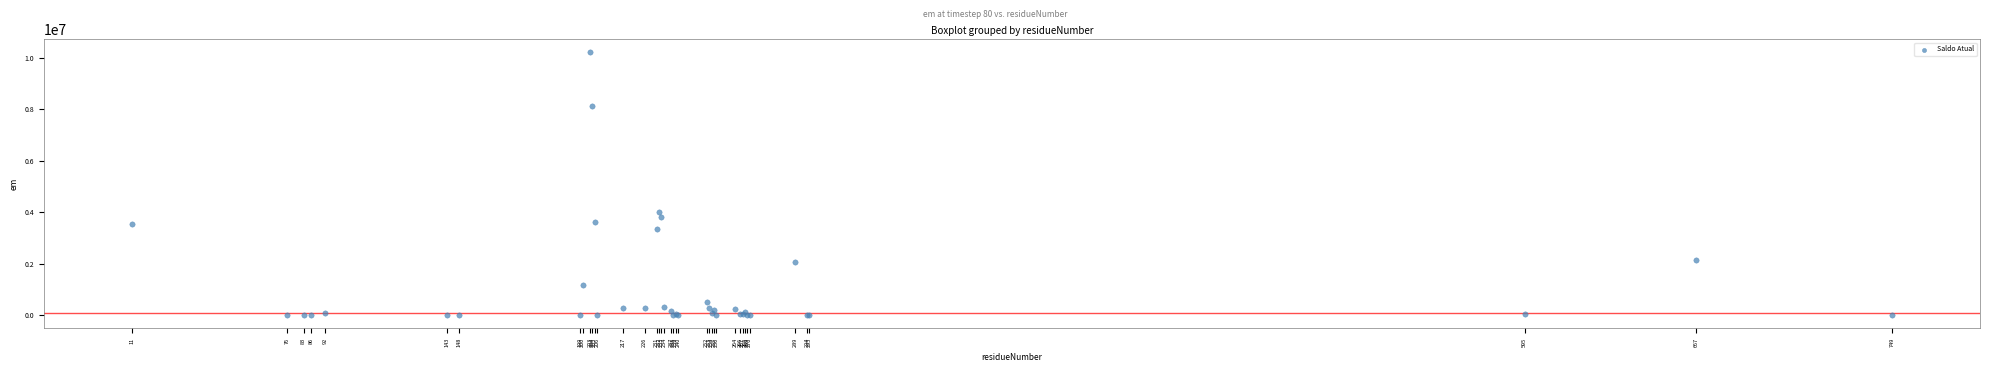

What Y value in the scatter plot is closest to 5105605?

3999670.8